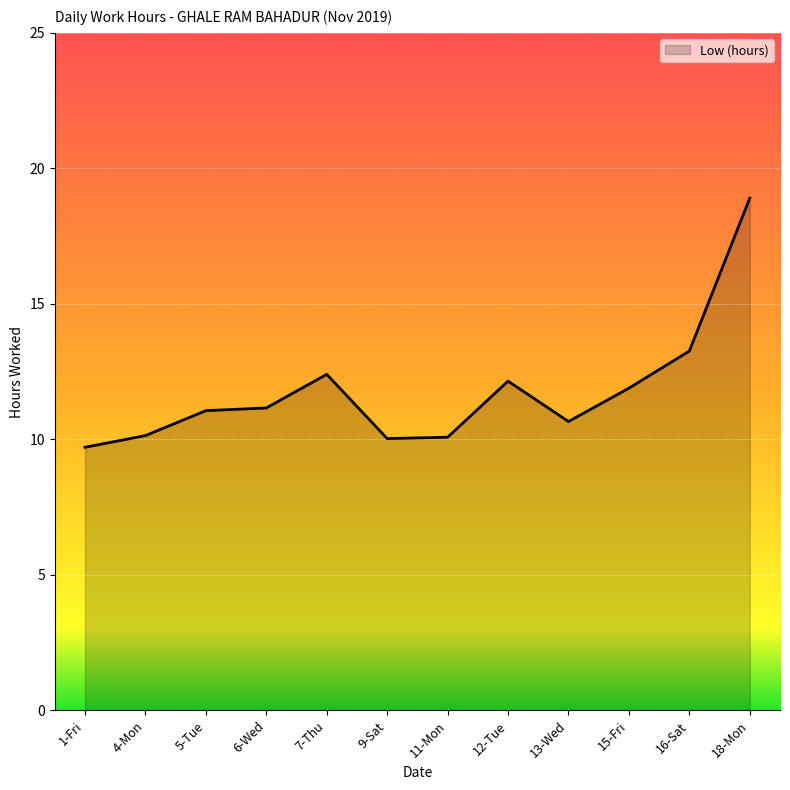

At which label is the value closest to 14?

16-Sat